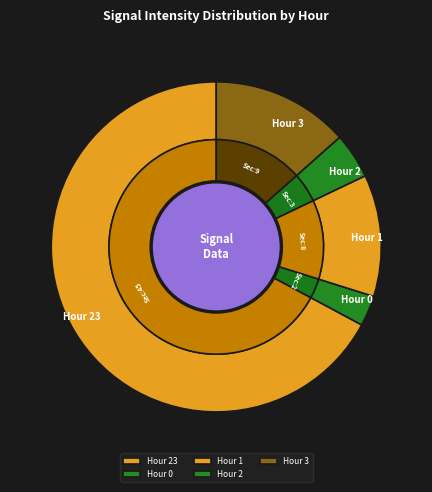

Which slice is the largest?

Hour 23